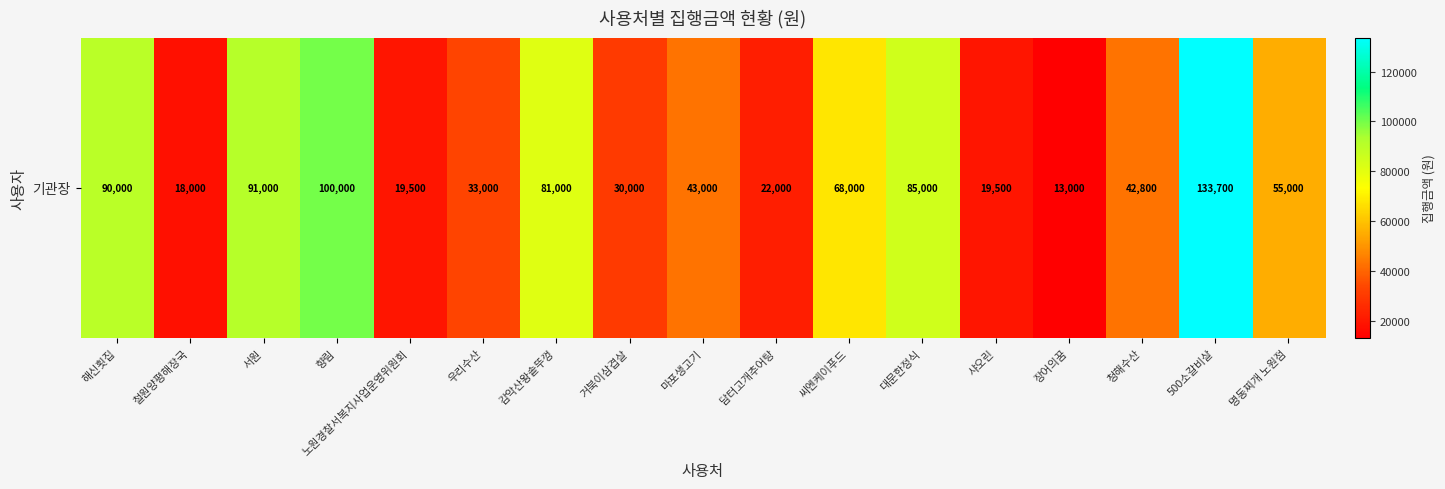

Rank the categories by value from lowest to highest.

장어의꿈, 철원양평해장국, 노원경찰서복지사업운영위원회, 샤오린, 담터고개추어탕, 거북이삼겹살, 우리수산, 청해수산, 마포생고기, 명동찌개 노원점, 씨엔케이푸드, 감악산왕솥뚜껑, 대문한정식, 해신횟집, 서원, 향림, 500소갈비살